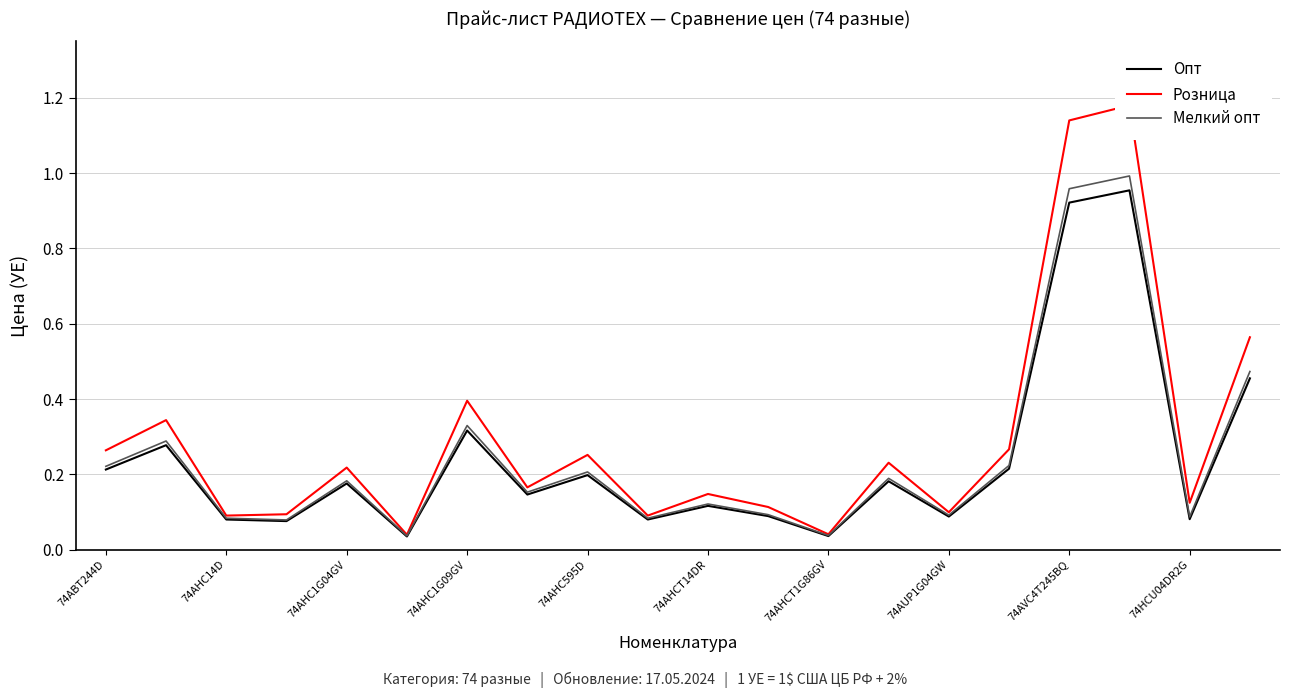

In Опт, how many points are higher than both neighbors (excluding endpoints)?

7